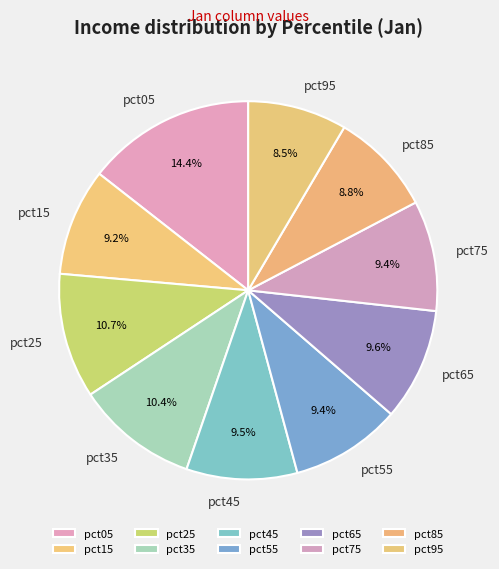

What percentage is the pct65 slice, to the nearest percent?

10%